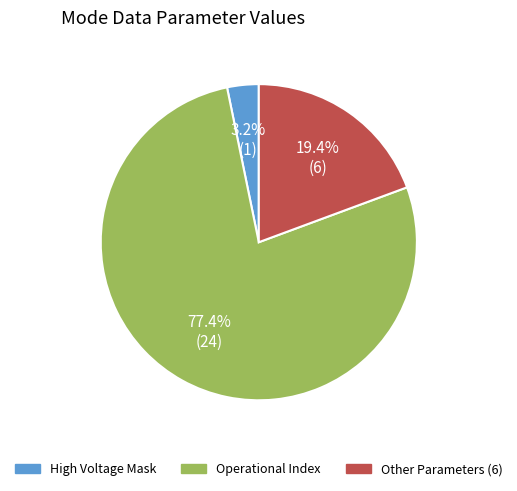

Is there any slice that represents more than half of the pie?

Yes